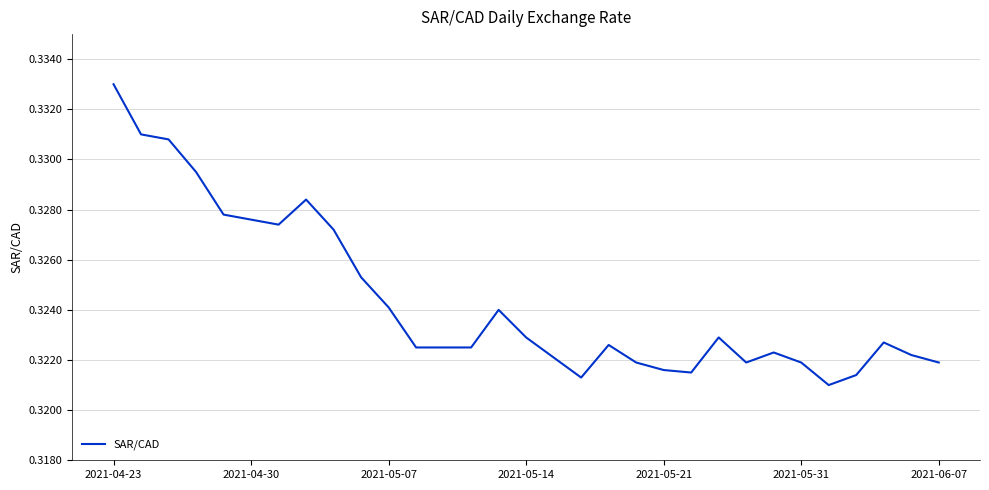

Is it true that the value at 2021-04-23 is 0.6?

False